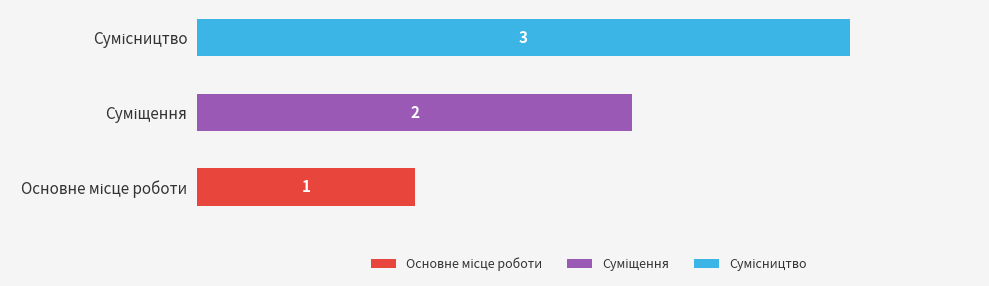

Where is Основне місце роботи nearest to the value 0?

Суміщення